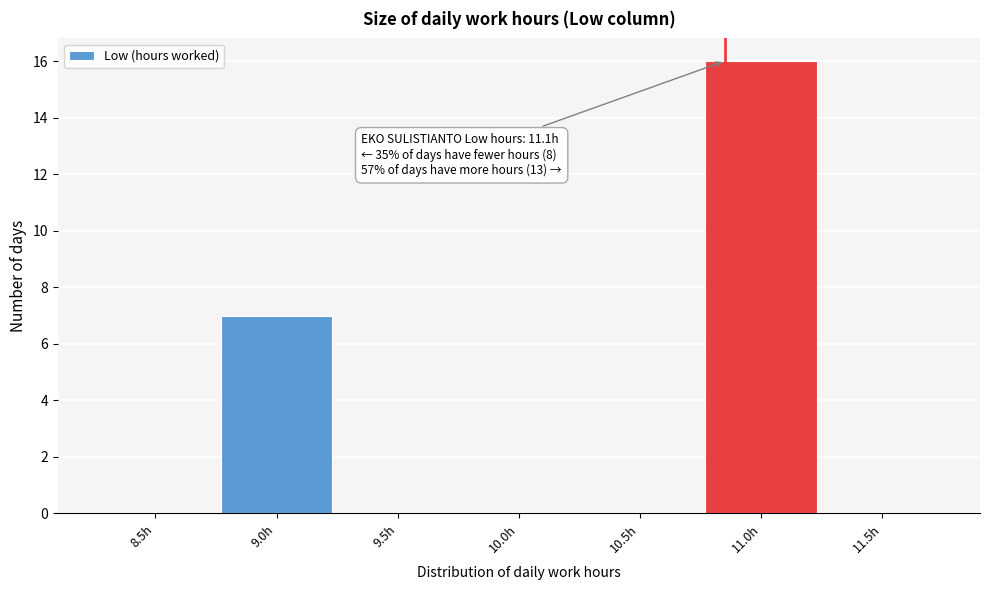

Reading right to left, what are all the values shown in this chart?

11.5h=0	11.0h=16	10.5h=0	10.0h=0	9.5h=0	9.0h=7	8.5h=0